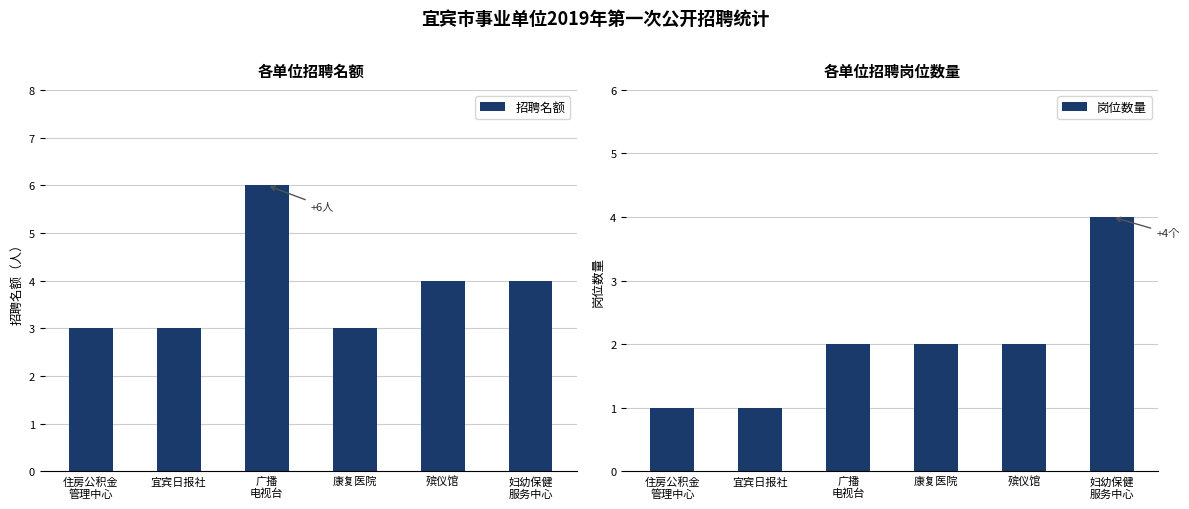

How many values in the 招聘名额 series exceed 4?

1